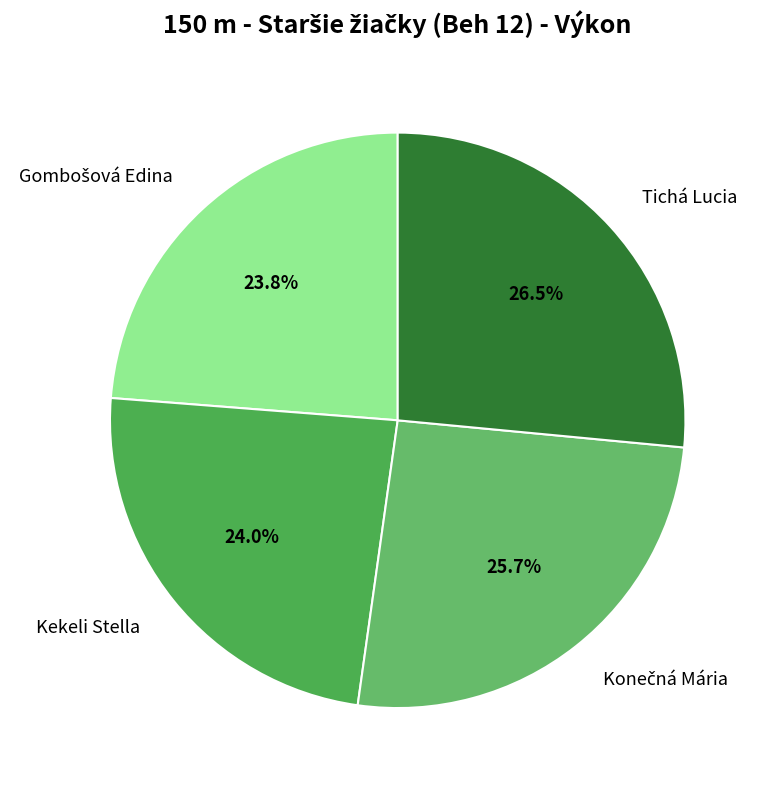

Approximately how many times larger is the value at Tichá Lucia compared to Kekeli Stella?

1.1